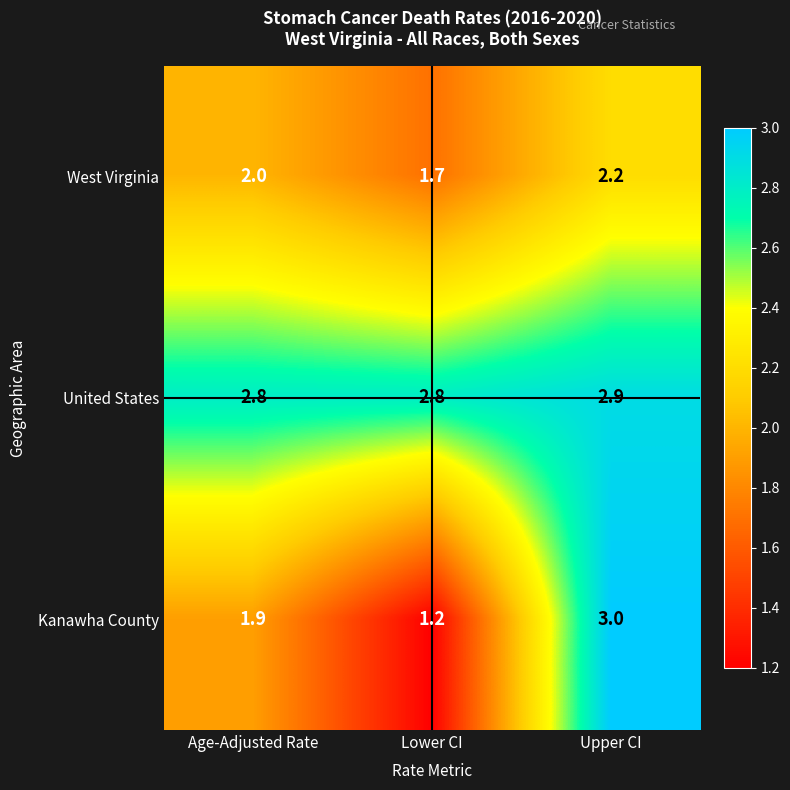

Is it true that United States equals 2.9 at Upper CI?

True